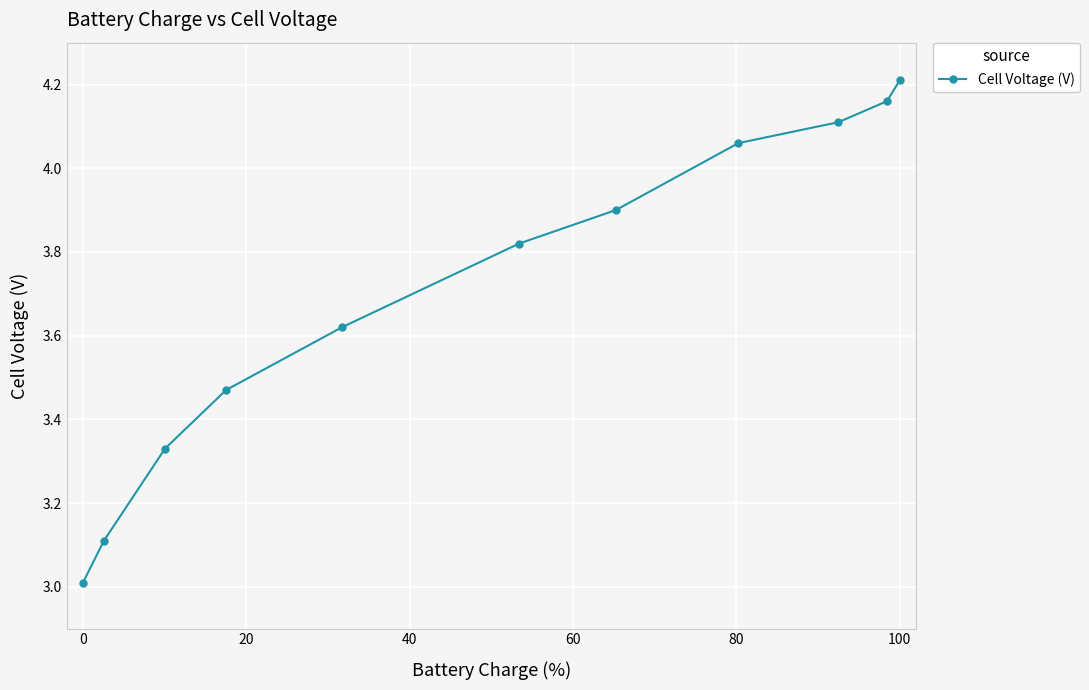

What is the minimum value shown in the chart?

3.0